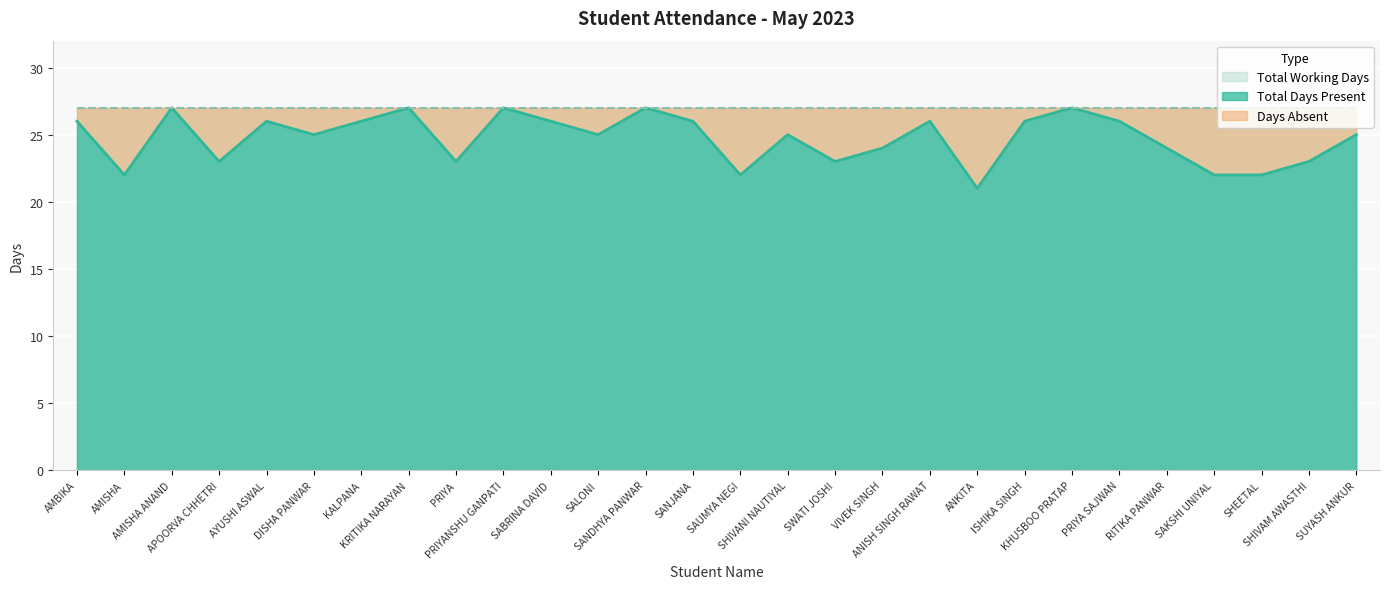

What is the maximum value shown in the chart?

27